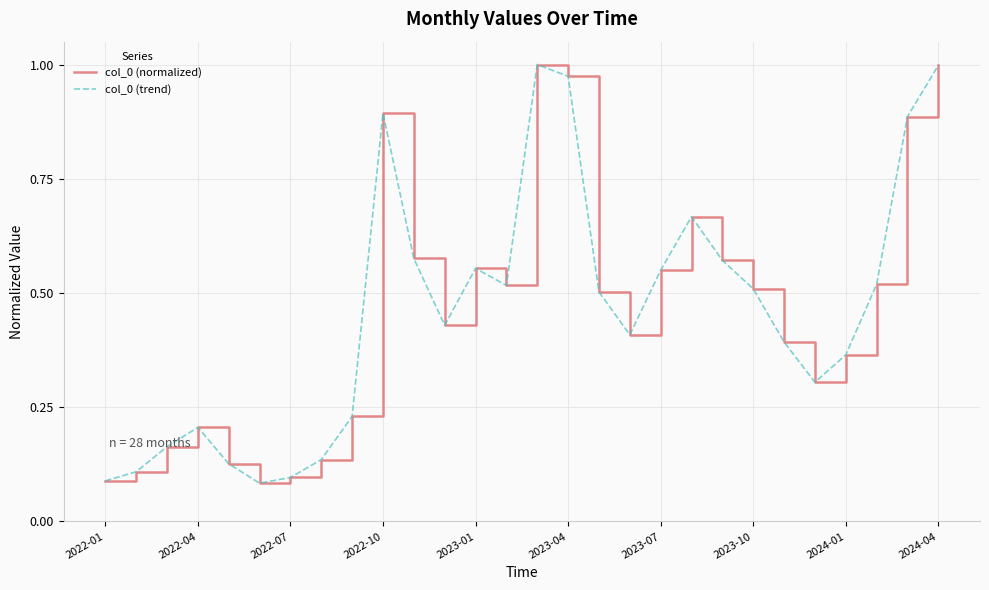

How many lines are shown in the chart?

2